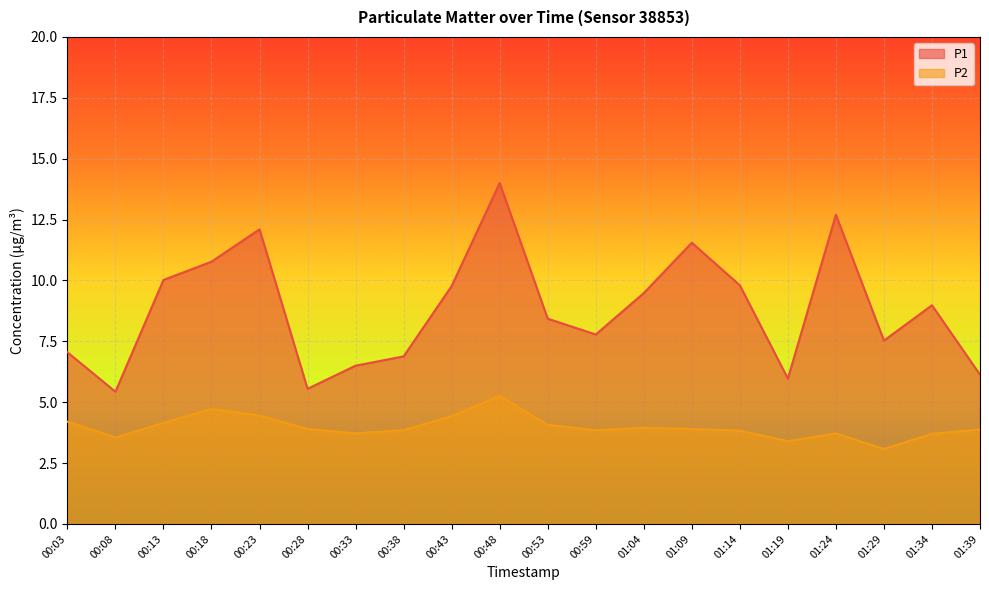

Reading left to right, what are all the values shown in this chart?

P1: 00:03=7.0	00:08=5.4	00:13=10.0	00:18=10.8	00:23=12.1	00:28=5.5	00:33=6.5	00:38=6.9	00:43=9.8	00:48=14.0	00:53=8.4	00:59=7.8	01:04=9.5	01:09=11.6	01:14=9.8	01:19=6.0	01:24=12.7	01:29=7.5	01:34=9.0	01:39=6.1
P2: 00:03=4.2	00:08=3.5	00:13=4.2	00:18=4.7	00:23=4.5	00:28=3.9	00:33=3.7	00:38=3.9	00:43=4.4	00:48=5.2	00:53=4.1	00:59=3.9	01:04=4.0	01:09=3.9	01:14=3.8	01:19=3.4	01:24=3.7	01:29=3.1	01:34=3.7	01:39=3.9